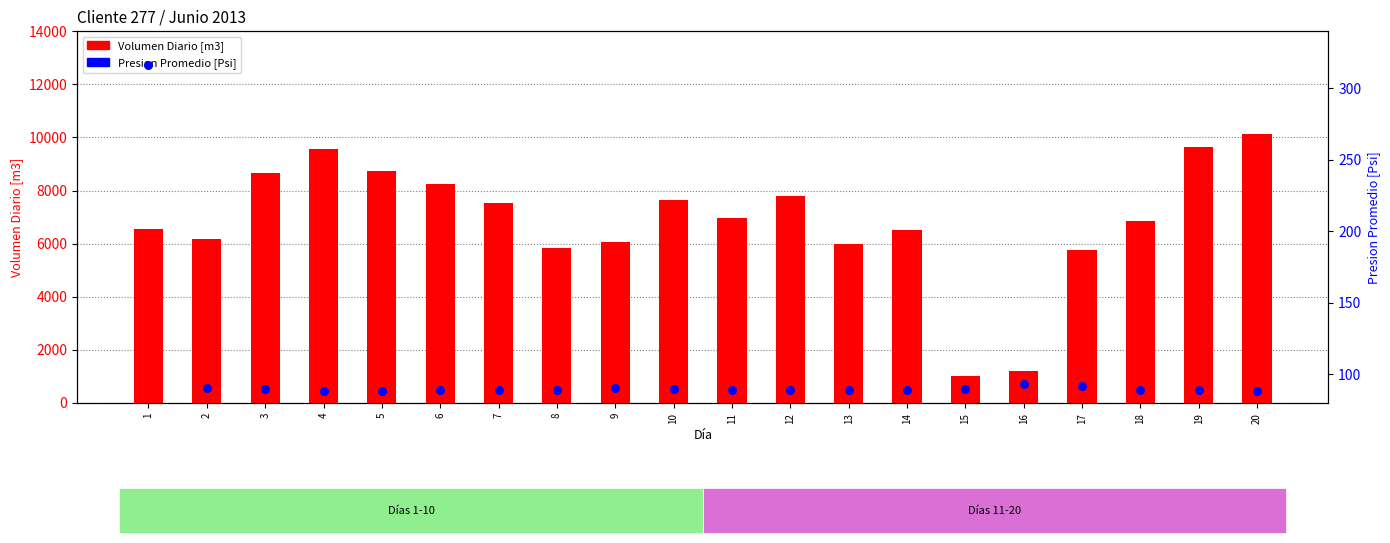

What are all the series names shown in the legend?

Volumen Diario [m3], Presion Promedio [Psi]